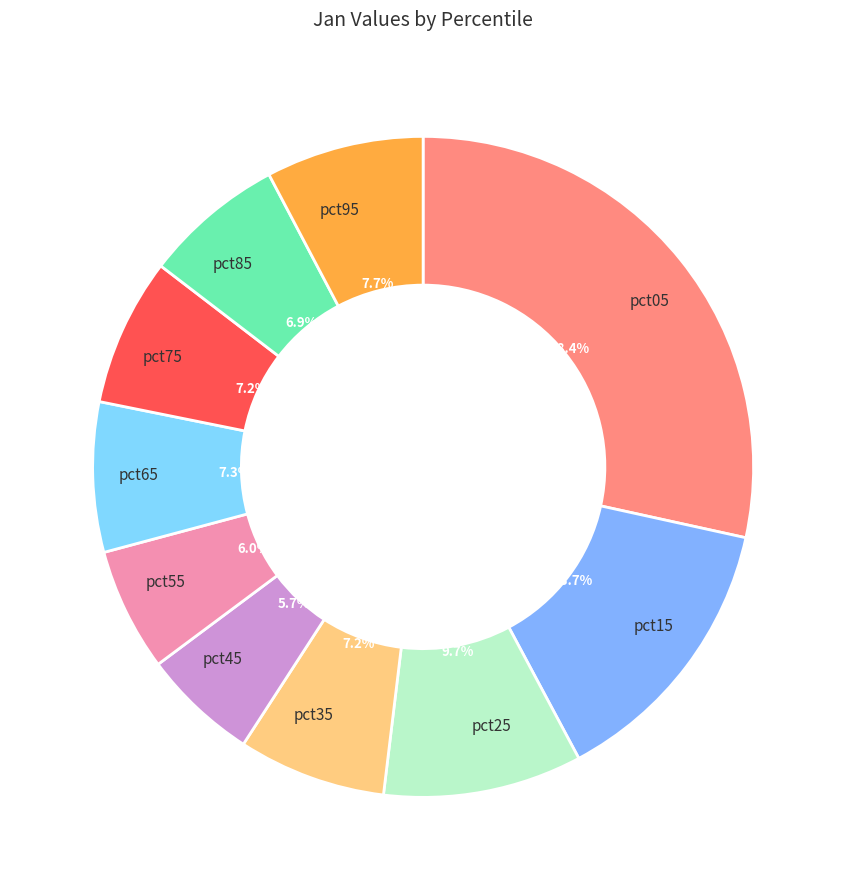

What is the largest slice in the pie chart?

pct05